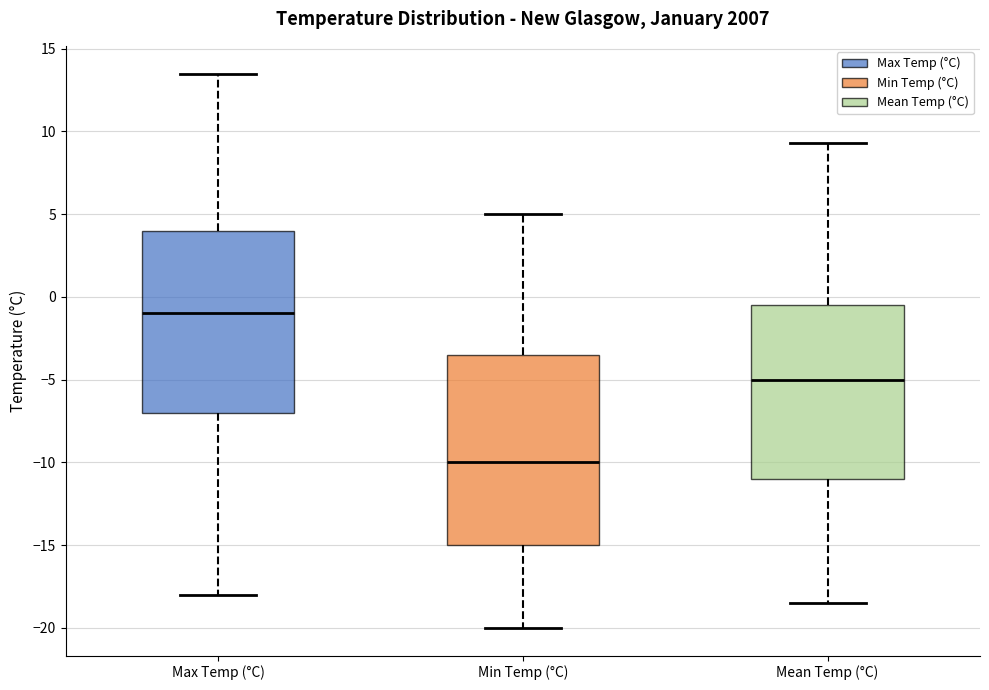

Reading left to right, read every box against the y-axis: the position of its median line, the range the box covers, and the ends of its whiskers. The values are not printed on the chart, so give them approximately, as read against the axis.

Max Temp (°C): median -1.0, box -7.0 to 4.0, whiskers -18.0 to 13.5
Min Temp (°C): median -10.0, box -15.0 to -3.5, whiskers -20.0 to 5.0
Mean Temp (°C): median -5.0, box -11.0 to -0.5, whiskers -18.5 to 9.5